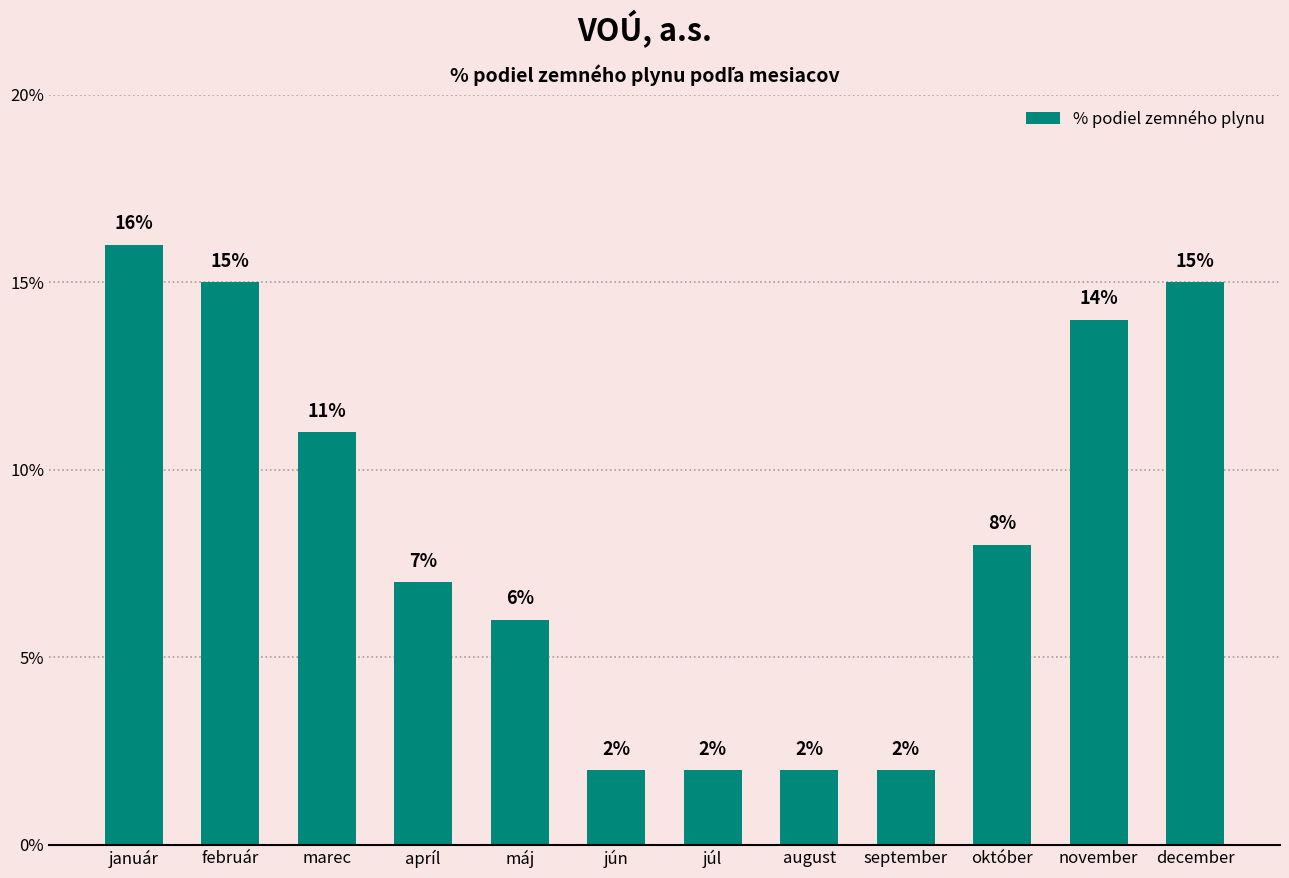

Does the chart contain any negative values?

No